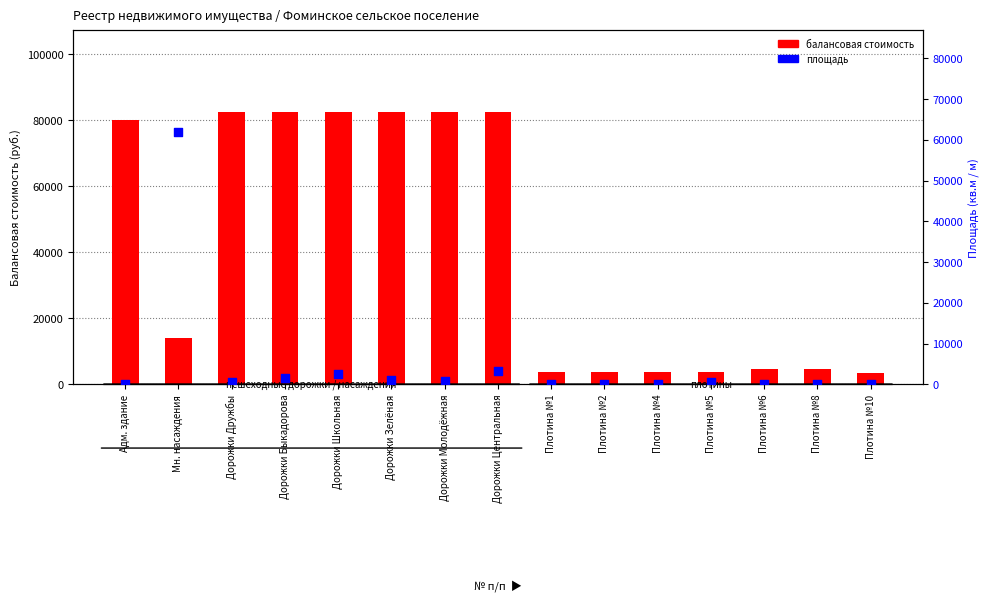

At which category is the sum across all series the highest?

Дорожки Центральная